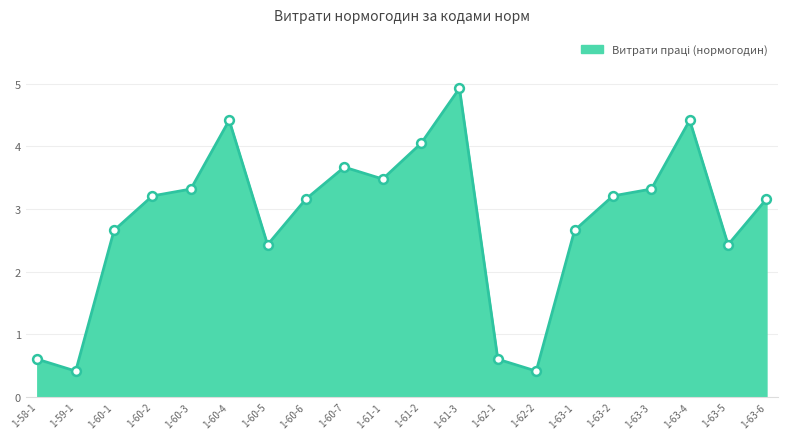

What is the ratio of the value at 1-62-1 to the value at 1-63-5?

0.2